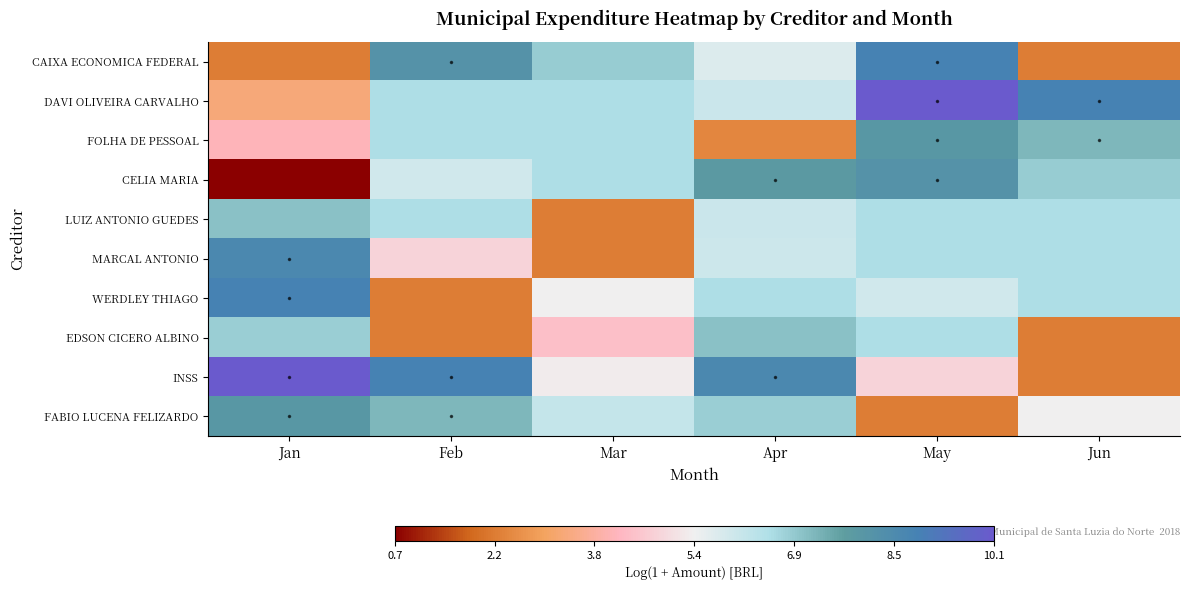

Between Feb and Mar, which series saw the biggest shift?

LUIZ ANTONIO GUEDES